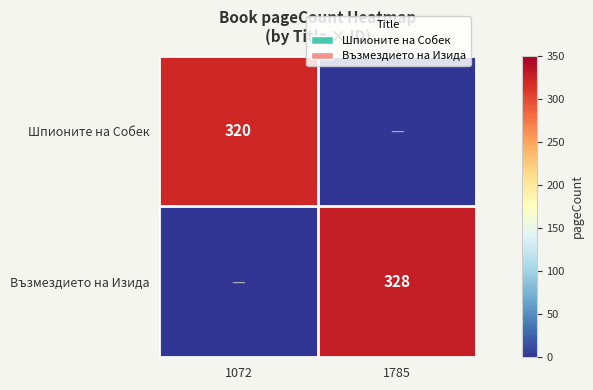

The value of Възмездието на Изида at 1785 is 150. True or false?

False